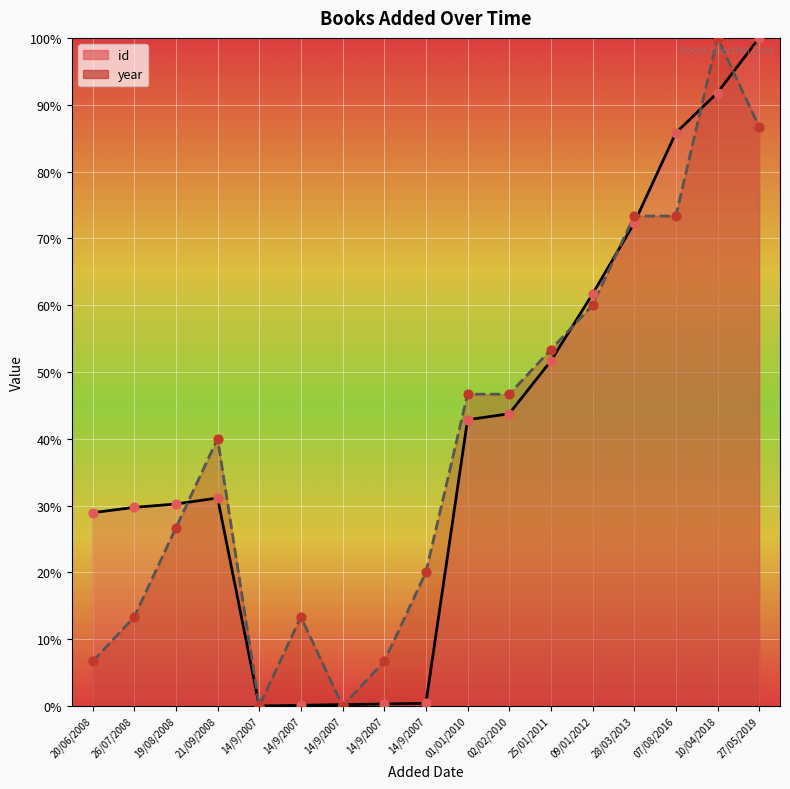

Which series has the largest total across all categories?

id